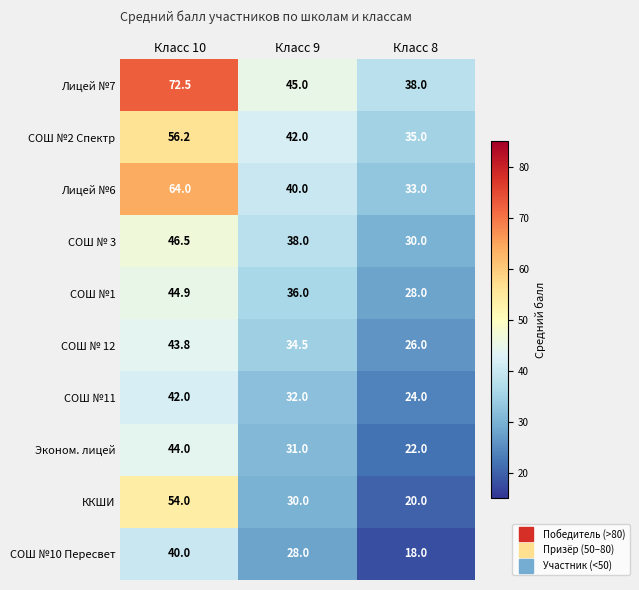

Count the number of data series in this chart.

10